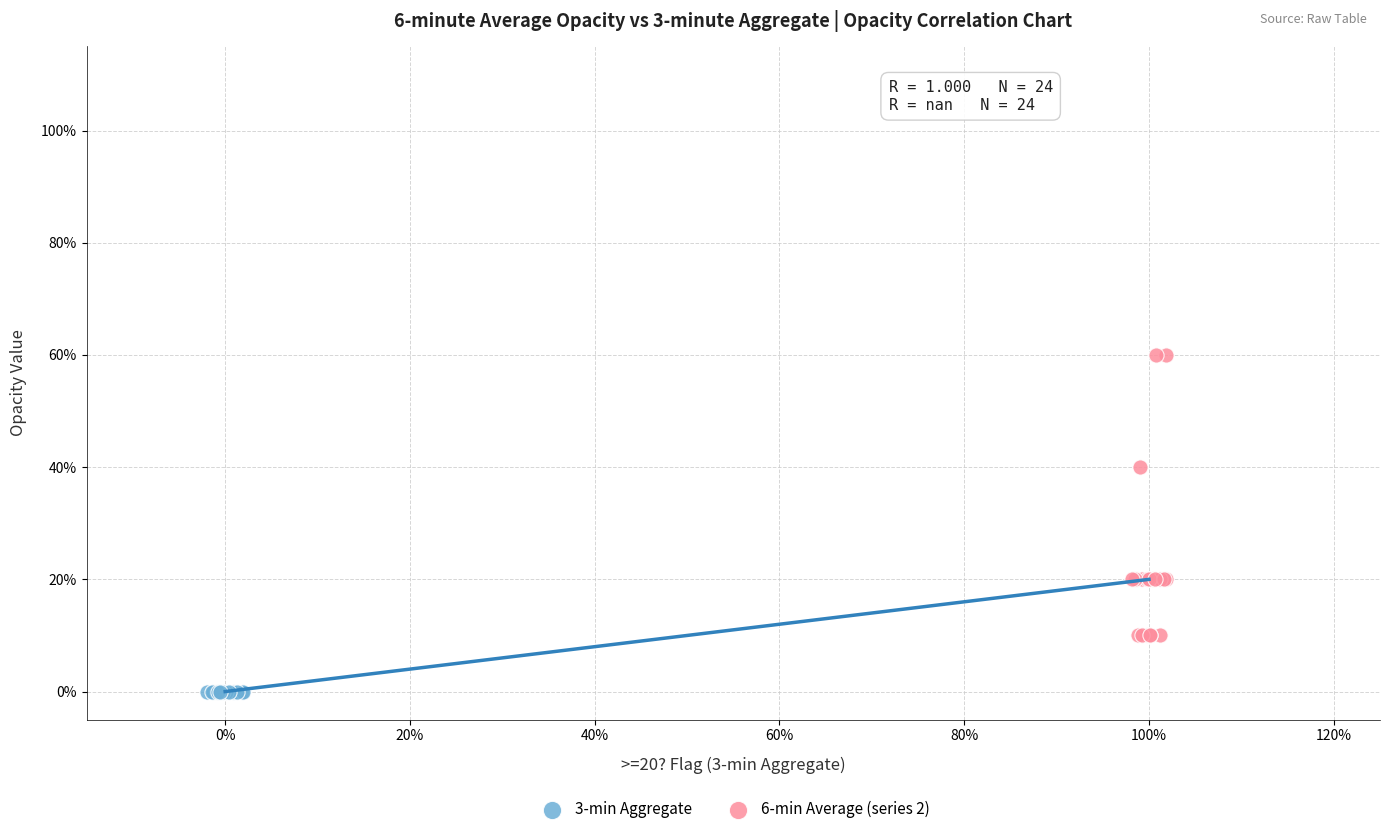

Which series reaches the minimum Y coordinate?

3-min Aggregate